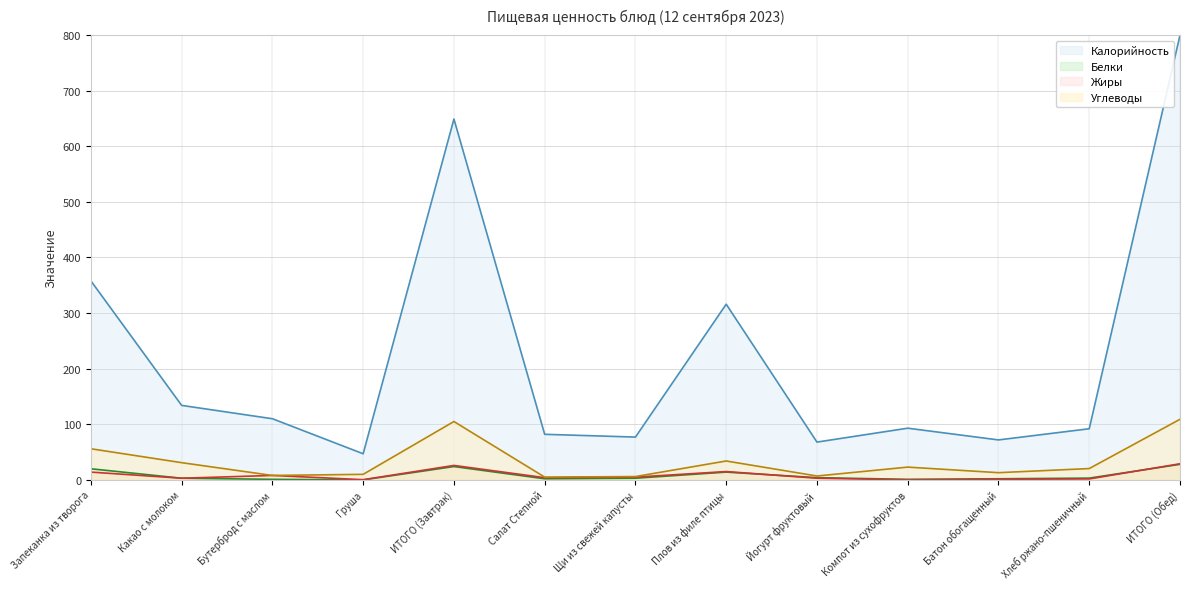

Where is Углеводы nearest to the value 57?

Запеканка из творога